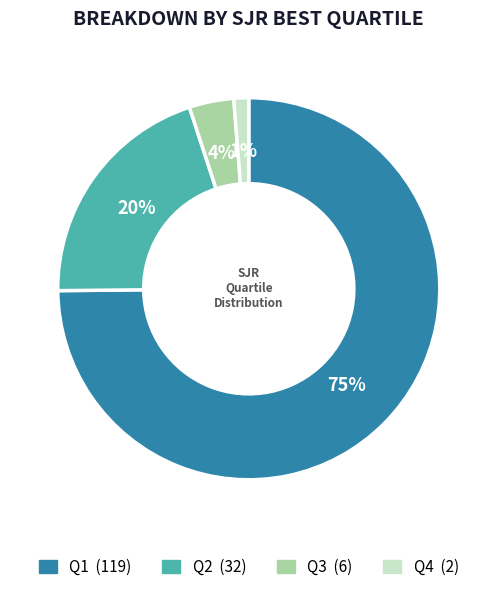

What is the majority slice?

Q1